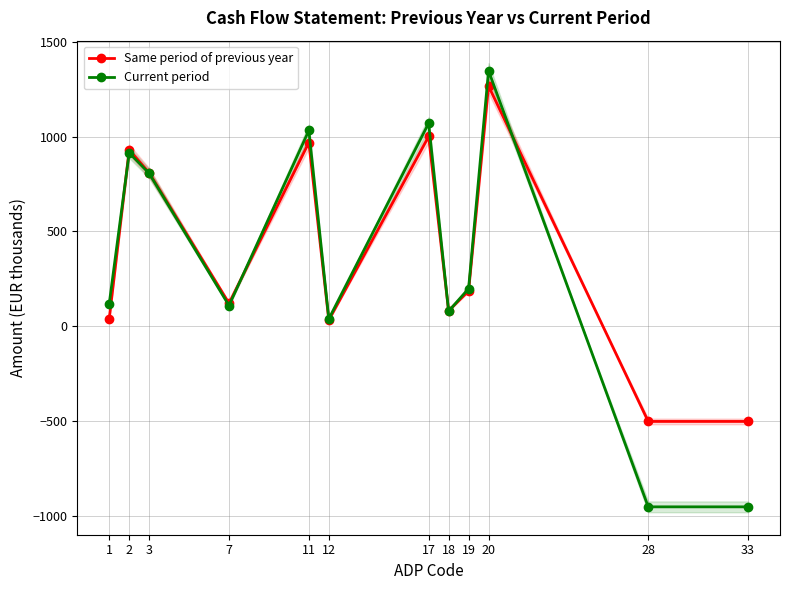

Does the chart have visible grid lines?

Yes